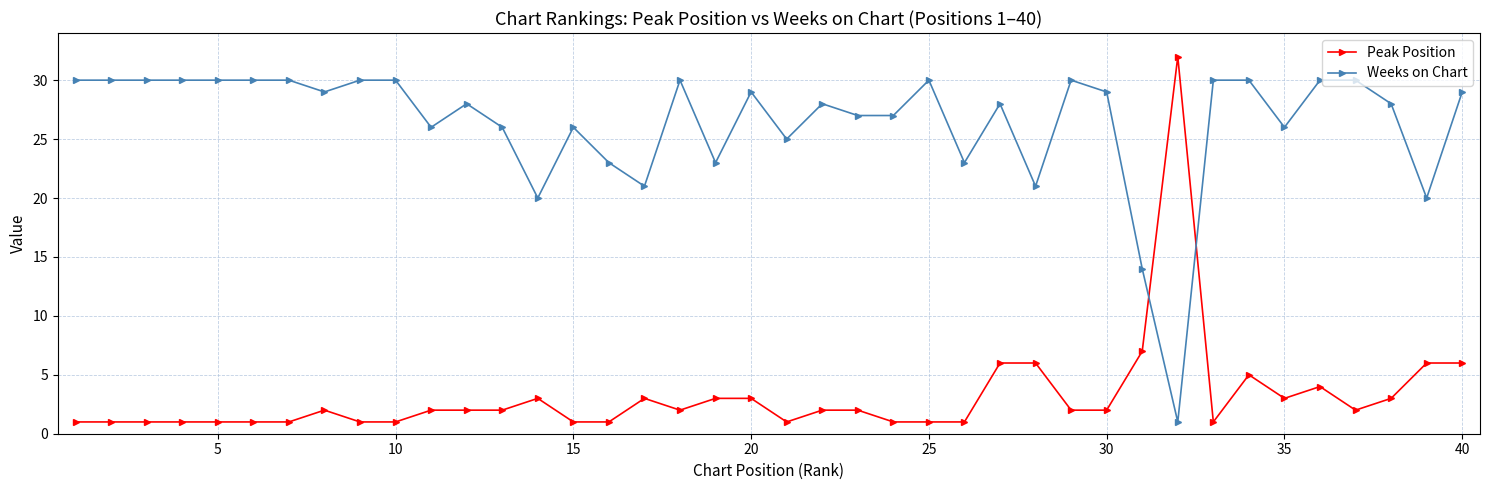

What is the average value of the Weeks on Chart series?

26